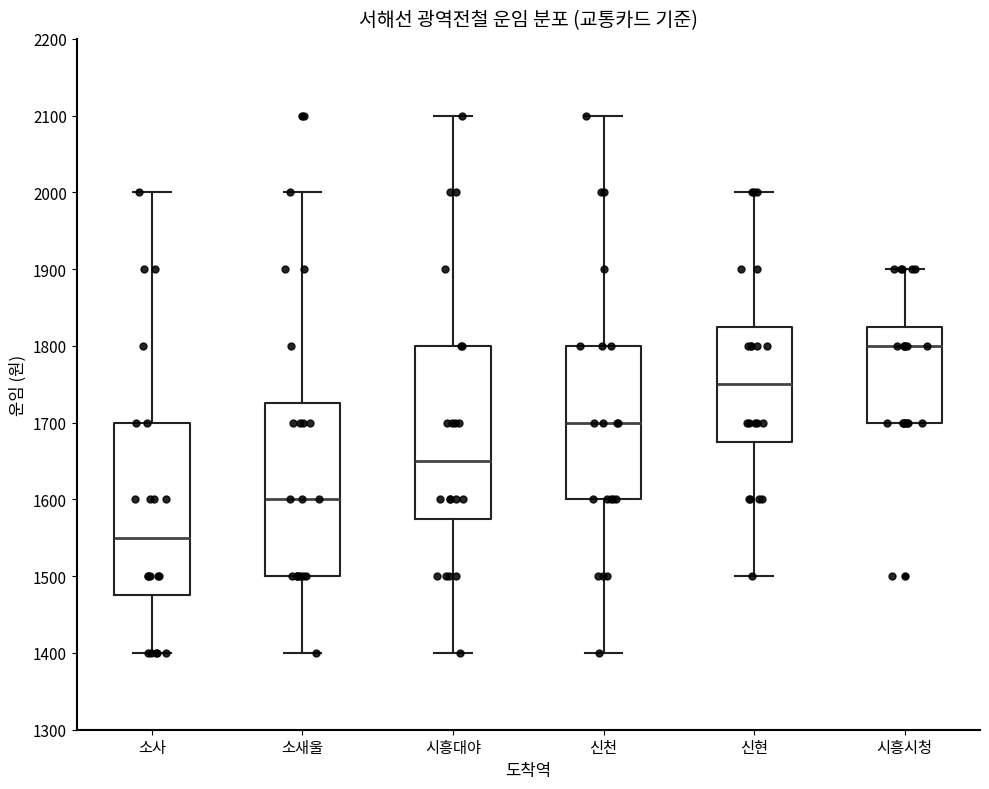

Reading left to right, read every box against the y-axis: the position of its median line, the range the box covers, and the ends of its whiskers. The values are not printed on the chart, so give them approximately, as read against the axis.

소사: median 1550, box 1480 to 1700, whiskers 1400 to 2000
소새울: median 1600, box 1500 to 1730, whiskers 1400 to 2000
시흥대야: median 1650, box 1580 to 1800, whiskers 1400 to 2100
신천: median 1700, box 1600 to 1800, whiskers 1400 to 2100
신현: median 1750, box 1680 to 1830, whiskers 1500 to 2000
시흥시청: median 1800, box 1700 to 1830, whiskers 1700 to 1900